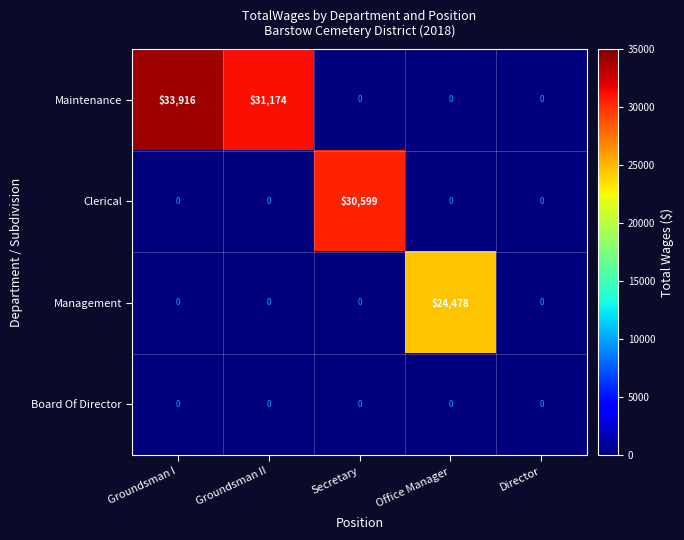

At how many categories does at least one series exceed 19281?

4